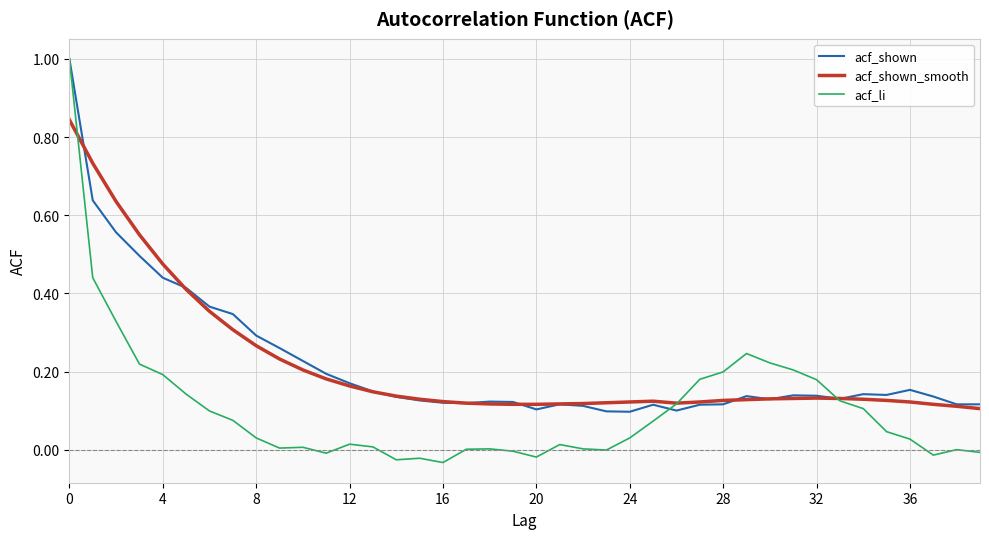

What is the greatest value displayed?

1.0